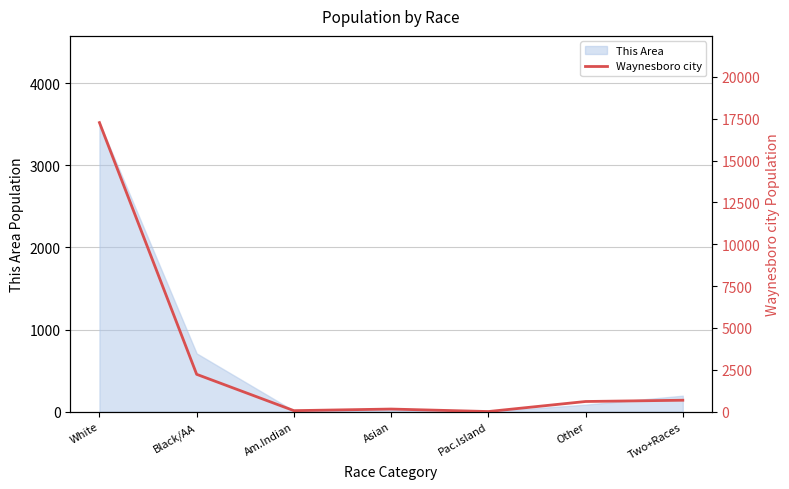

What is the maximum value for This Area?

3520